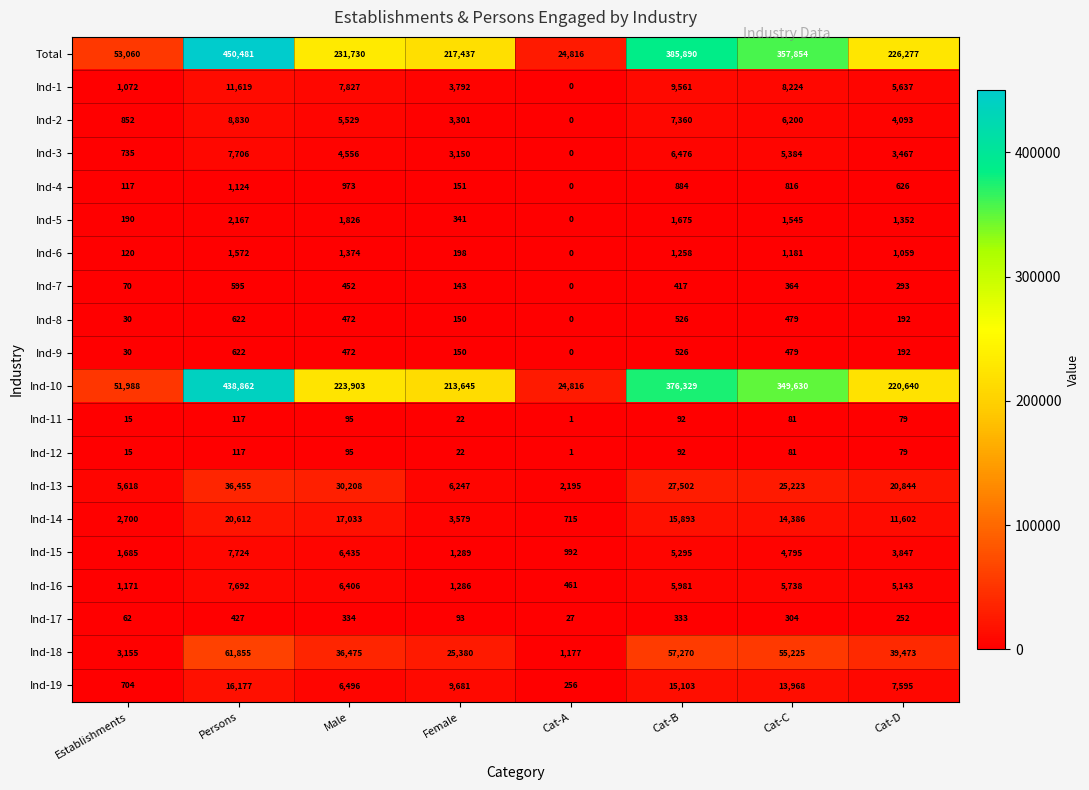

What is the total value across all series at Female?

490057